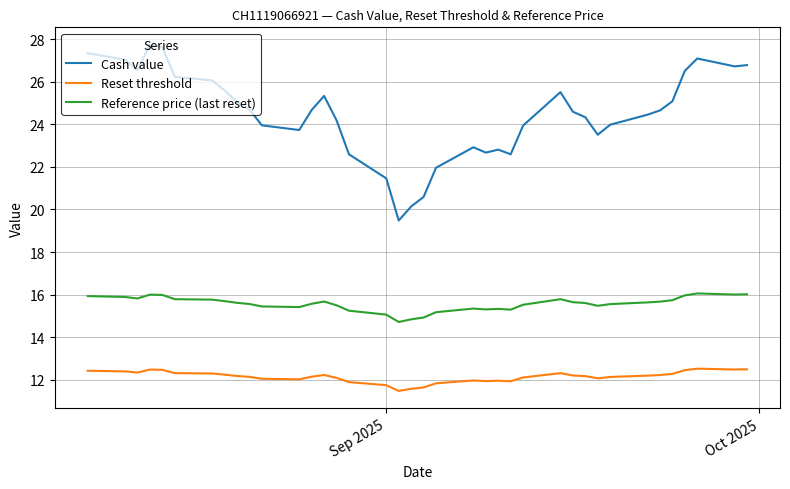

What are all the series names shown in the legend?

Cash value, Reset threshold, Reference price (last reset)